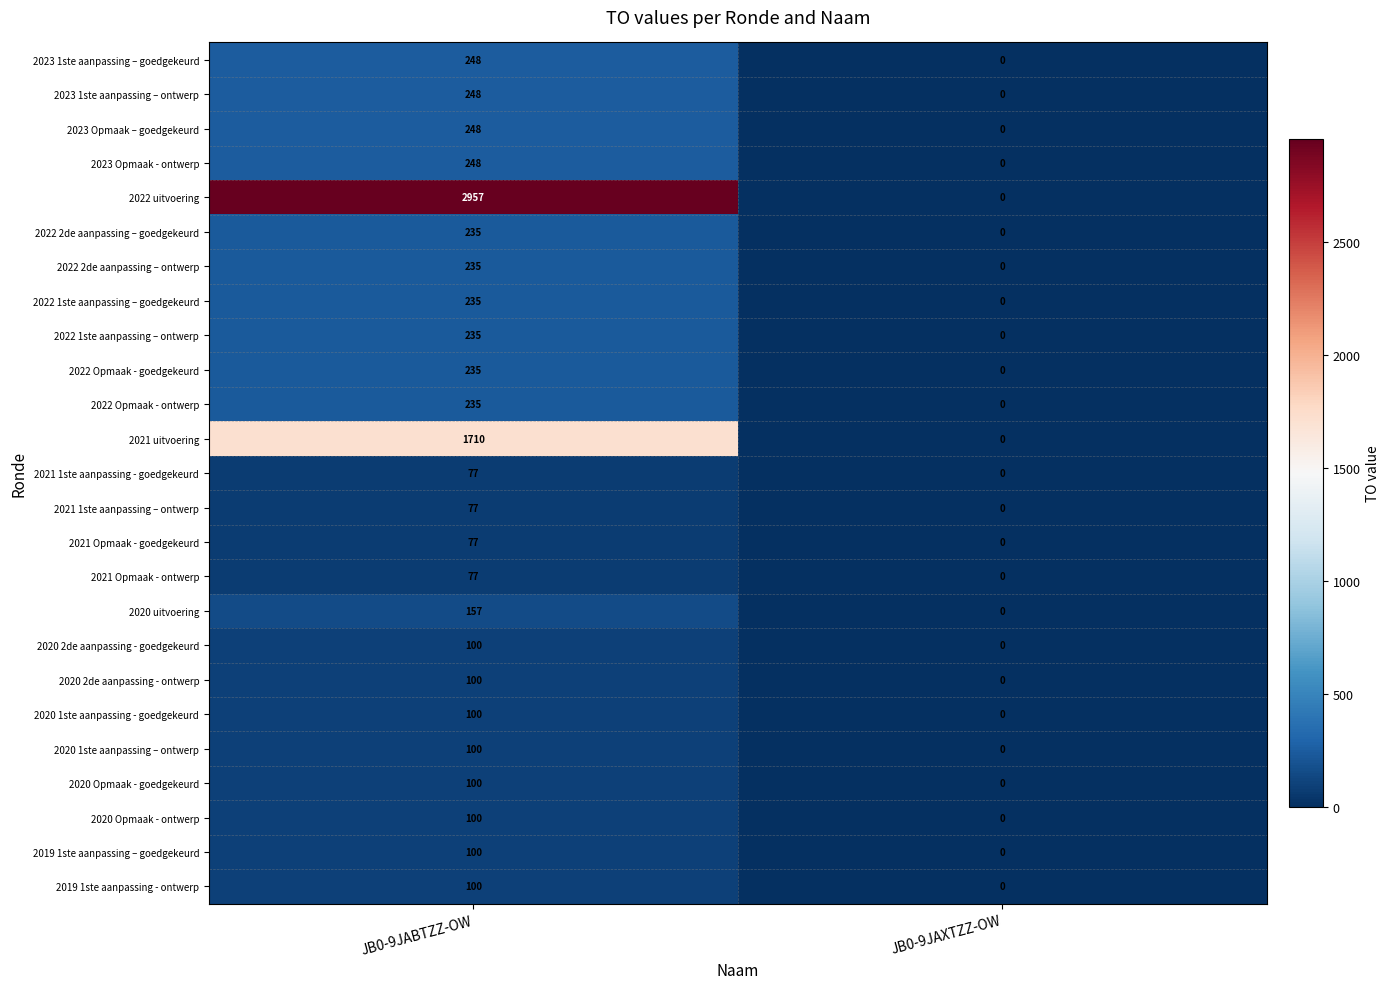

Rank the categories by 2022 2de aanpassing – goedgekeurd value from lowest to highest.

JB0-9JAXTZZ-OW, JB0-9JABTZZ-OW